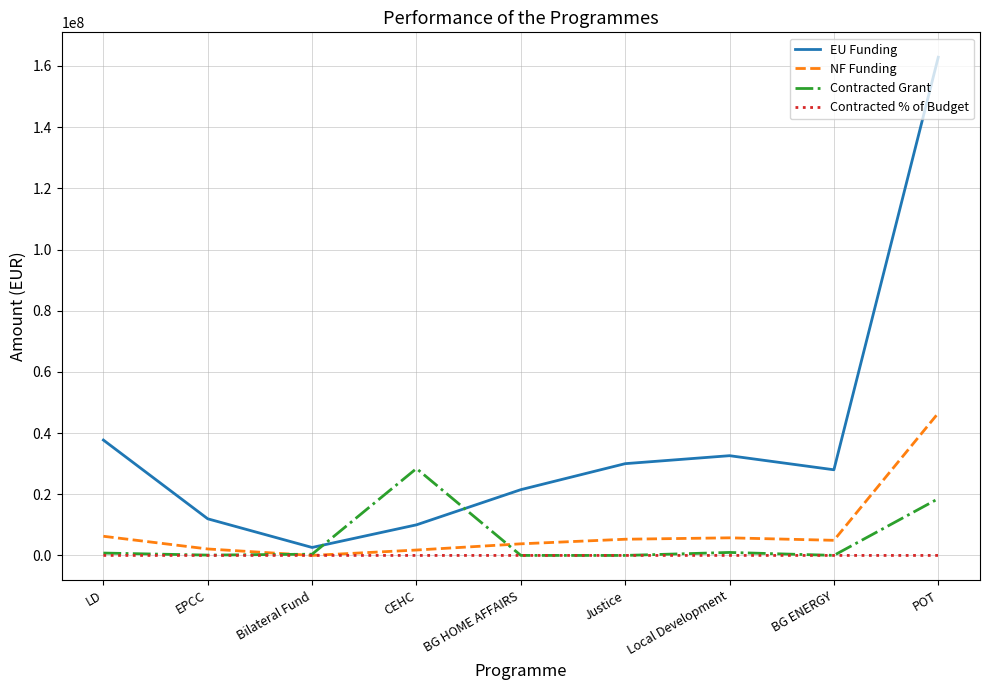

How many interior local valleys does the EU Funding series have?

2